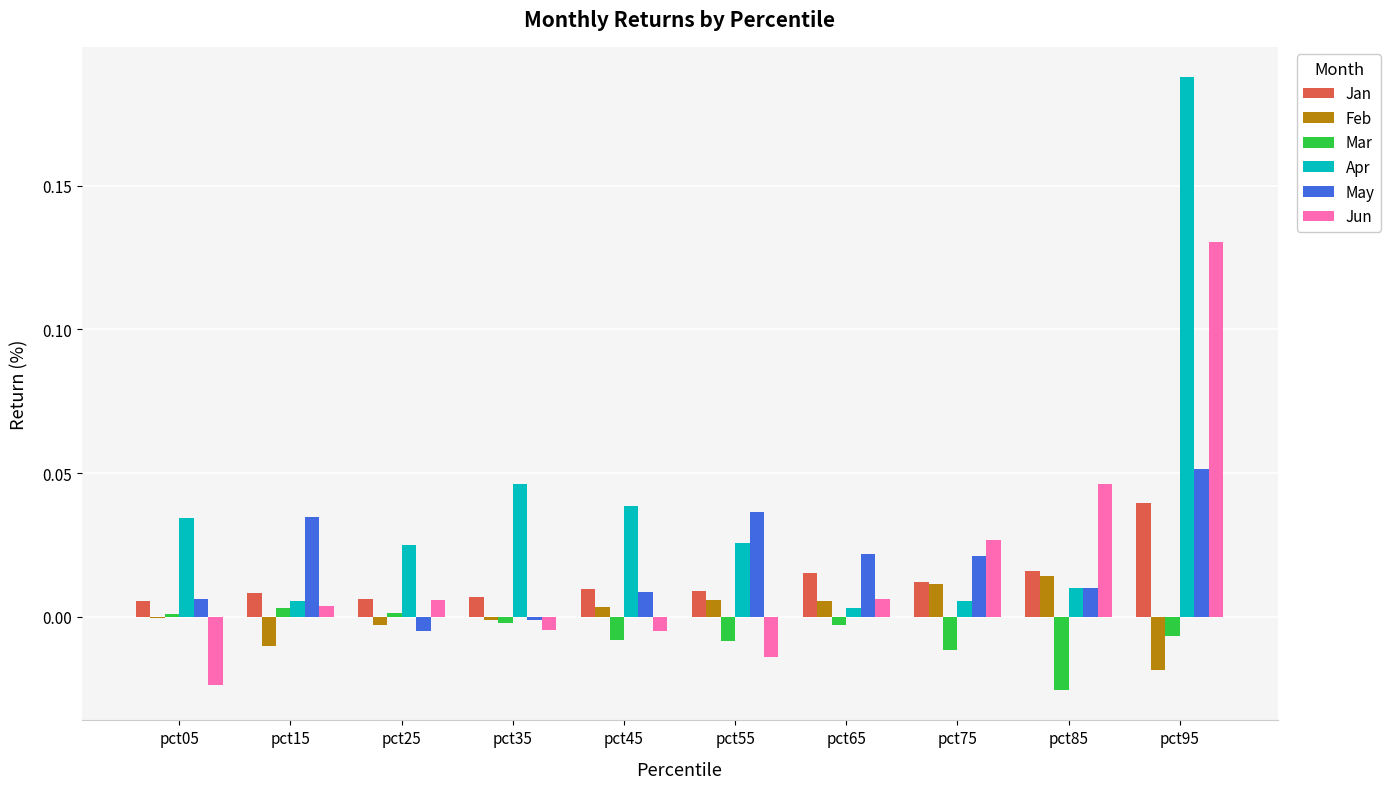

True or false: Mar has a value of -0.0 at pct35.

True